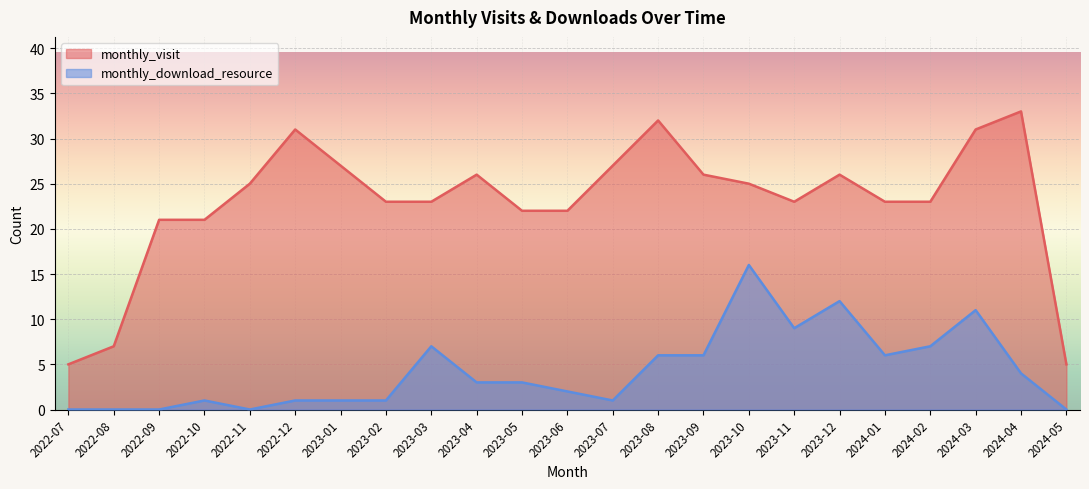

What is the value of the monthly_visit point at the 6th from the left?

31